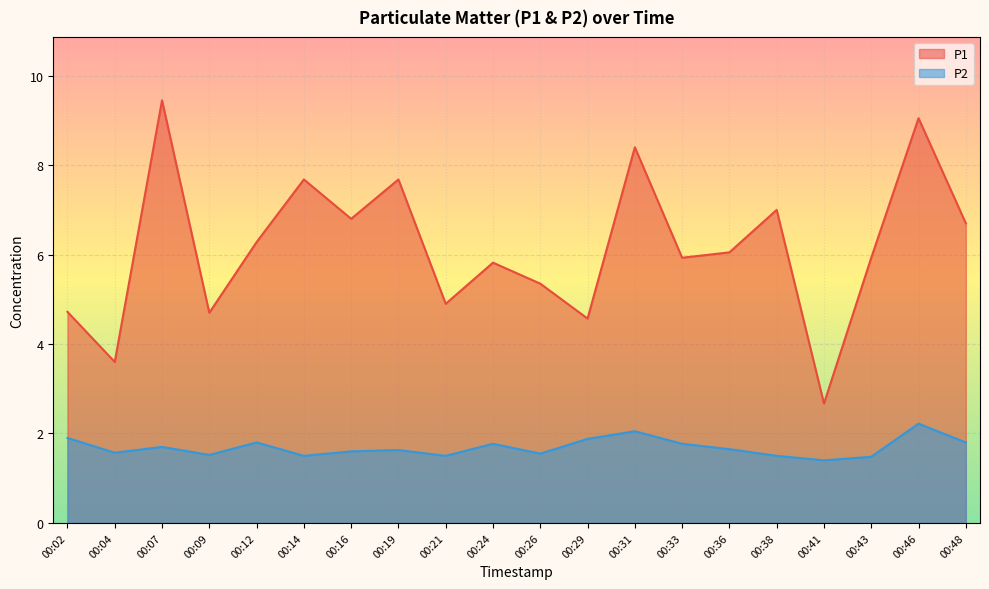

Reading right to left, extract all data points from this chart.

P1: 6.7	9.1	5.9	2.7	7.0	6.0	5.9	8.4	4.6	5.3	5.8	4.9	7.7	6.8	7.7	6.3	4.7	9.4	3.6	4.7
P2: 1.8	2.2	1.5	1.4	1.5	1.6	1.8	2.0	1.9	1.6	1.8	1.5	1.6	1.6	1.5	1.8	1.5	1.7	1.6	1.9